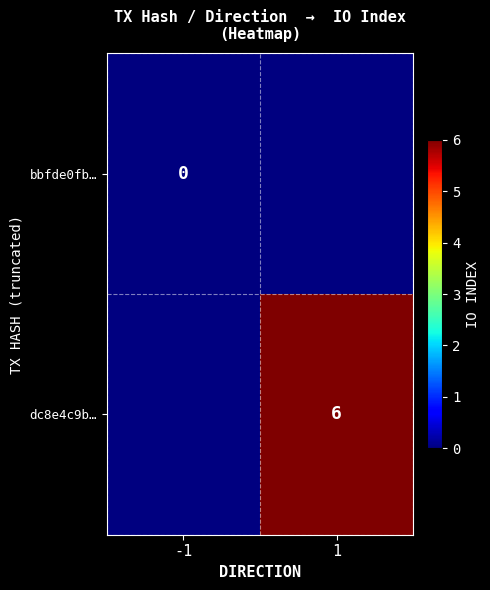

The value of dc8e4c9b… at 1 is 6. True or false?

True